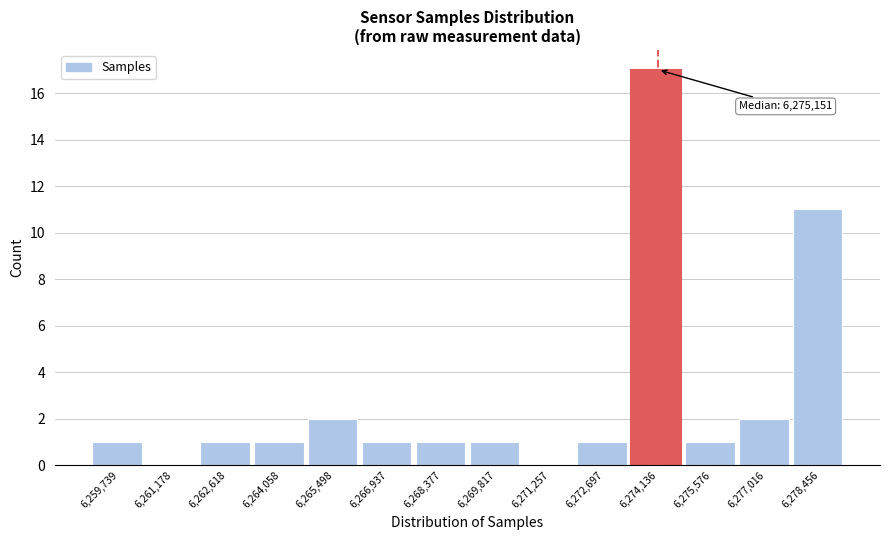

Reading left to right, extract all data points from this chart.

6,259,739=1	6,261,178=0	6,262,618=1	6,264,058=1	6,265,498=2	6,266,937=1	6,268,377=1	6,269,817=1	6,271,257=0	6,272,697=1	6,274,136=17	6,275,576=1	6,277,016=2	6,278,456=11